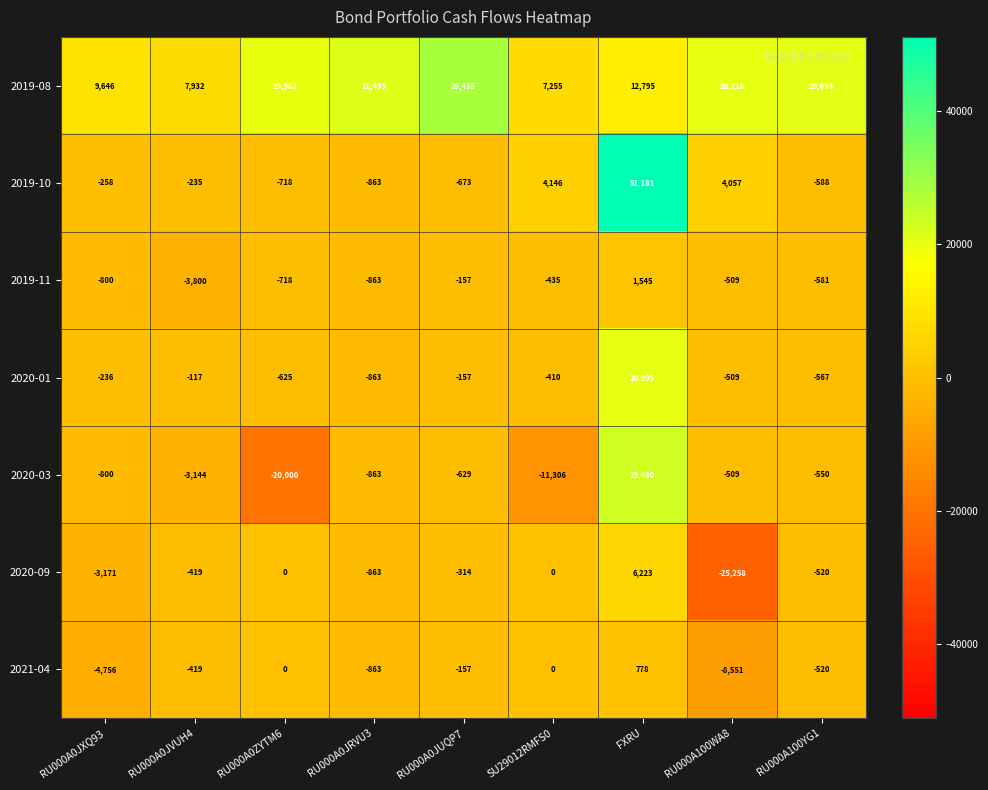

Rank the series by their maximum value, from lowest to highest.

2021-04, 2019-11, 2020-09, 2020-01, 2020-03, 2019-08, 2019-10